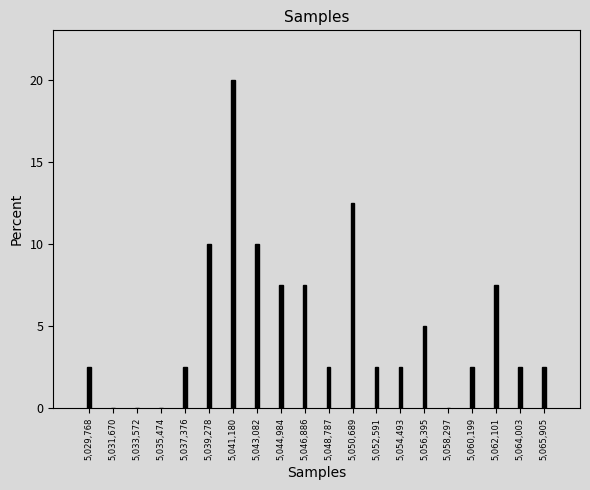

Reading right to left, list all the values displayed in this chart.

5,065,905=2.5	5,064,003=2.5	5,062,101=7.5	5,060,199=2.5	5,058,297=0.0	5,056,395=5.0	5,054,493=2.5	5,052,591=2.5	5,050,689=12.5	5,048,787=2.5	5,046,886=7.5	5,044,984=7.5	5,043,082=10.0	5,041,180=20.0	5,039,278=10.0	5,037,376=2.5	5,035,474=0.0	5,033,572=0.0	5,031,670=0.0	5,029,768=2.5